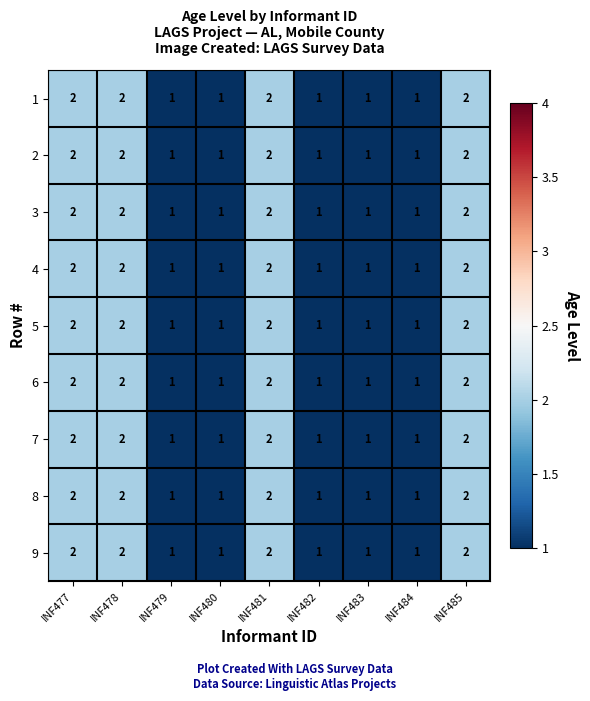

True or false: 8 has a value of 1 at INF482.

True